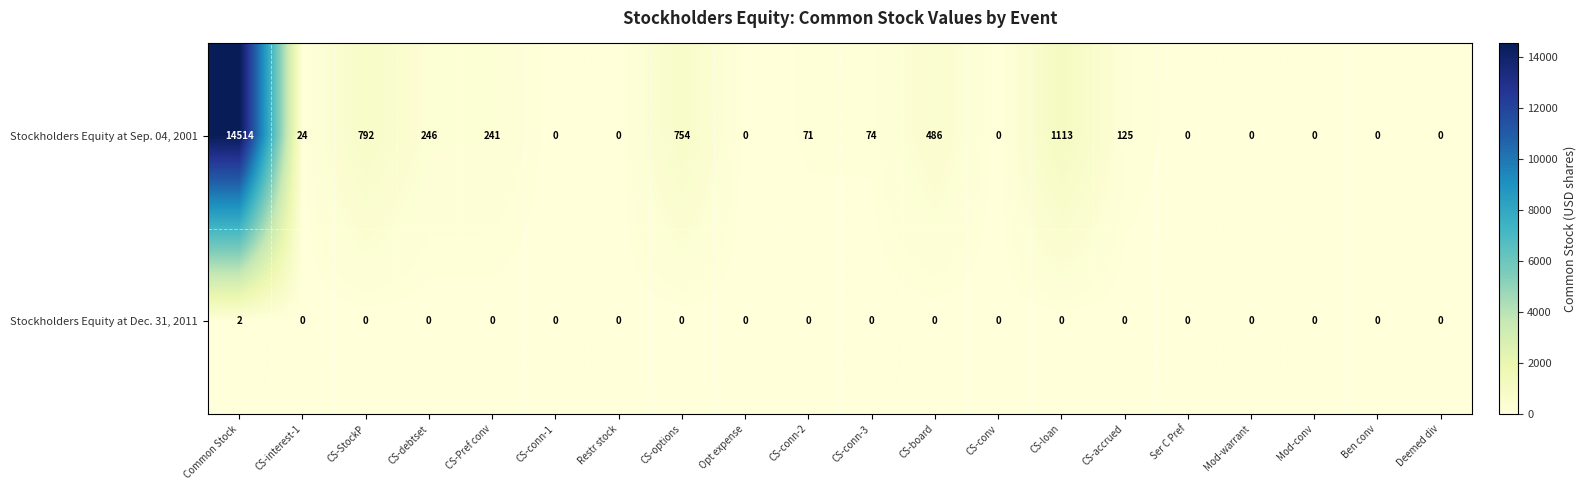

Rank the series at CS-board from highest to lowest value.

Stockholders Equity at Sep. 04, 2001, Stockholders Equity at Dec. 31, 2011